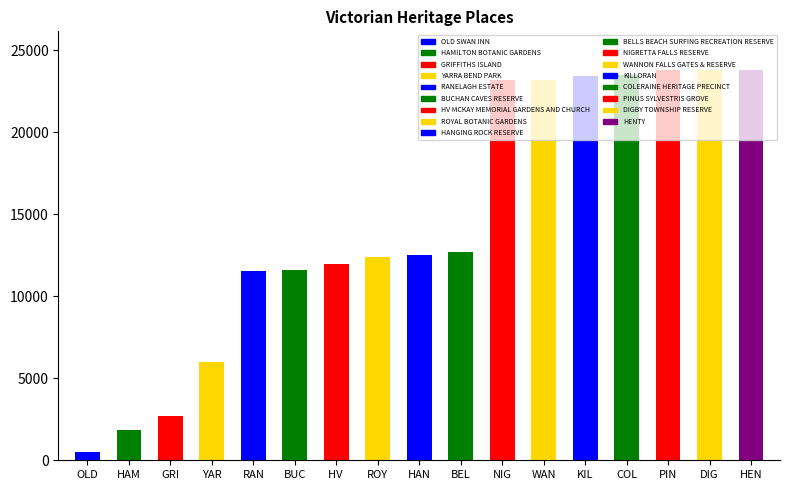

Which has a higher value, BUCHAN CAVES RESERVE or HAMILTON BOTANIC GARDENS?

BUCHAN CAVES RESERVE